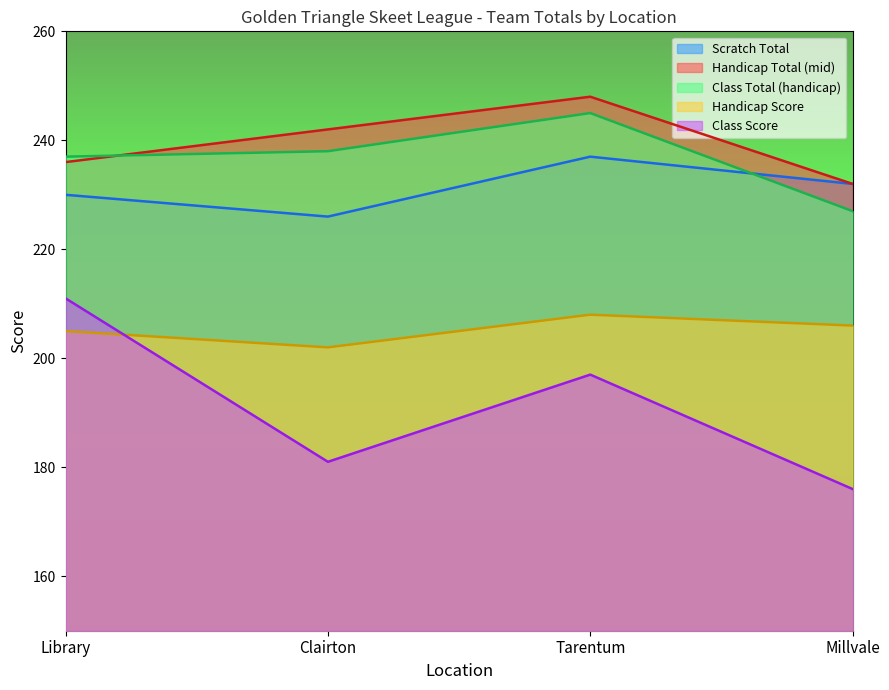

Which label corresponds to the largest value in the chart?

Tarentum